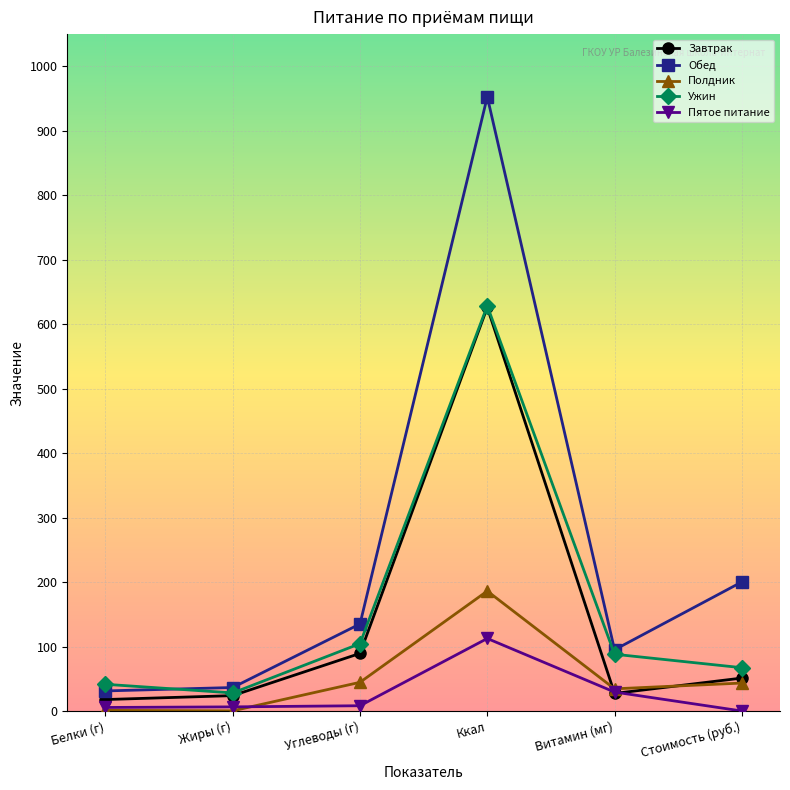

What is the spread (max minus min) of values at Ккал?

840.2